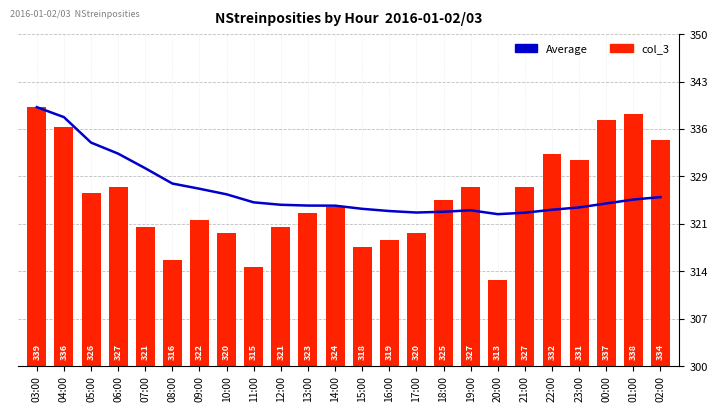

Between 10:00 and 11:00, which series saw the biggest shift?

col_3